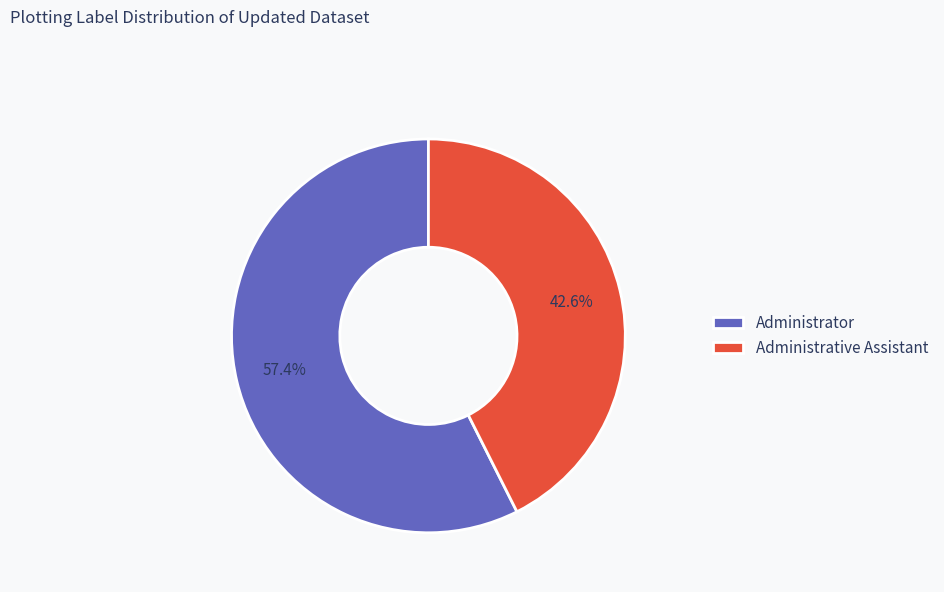

To the nearest percent, what is the average slice percentage?

50%